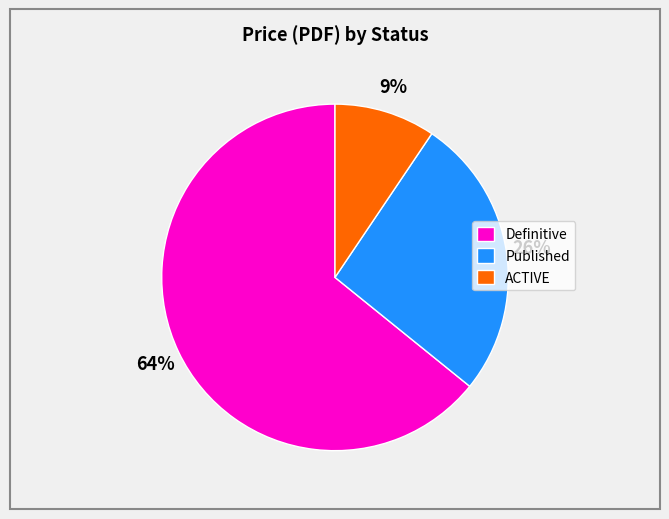

Does any single category account for the majority?

Yes